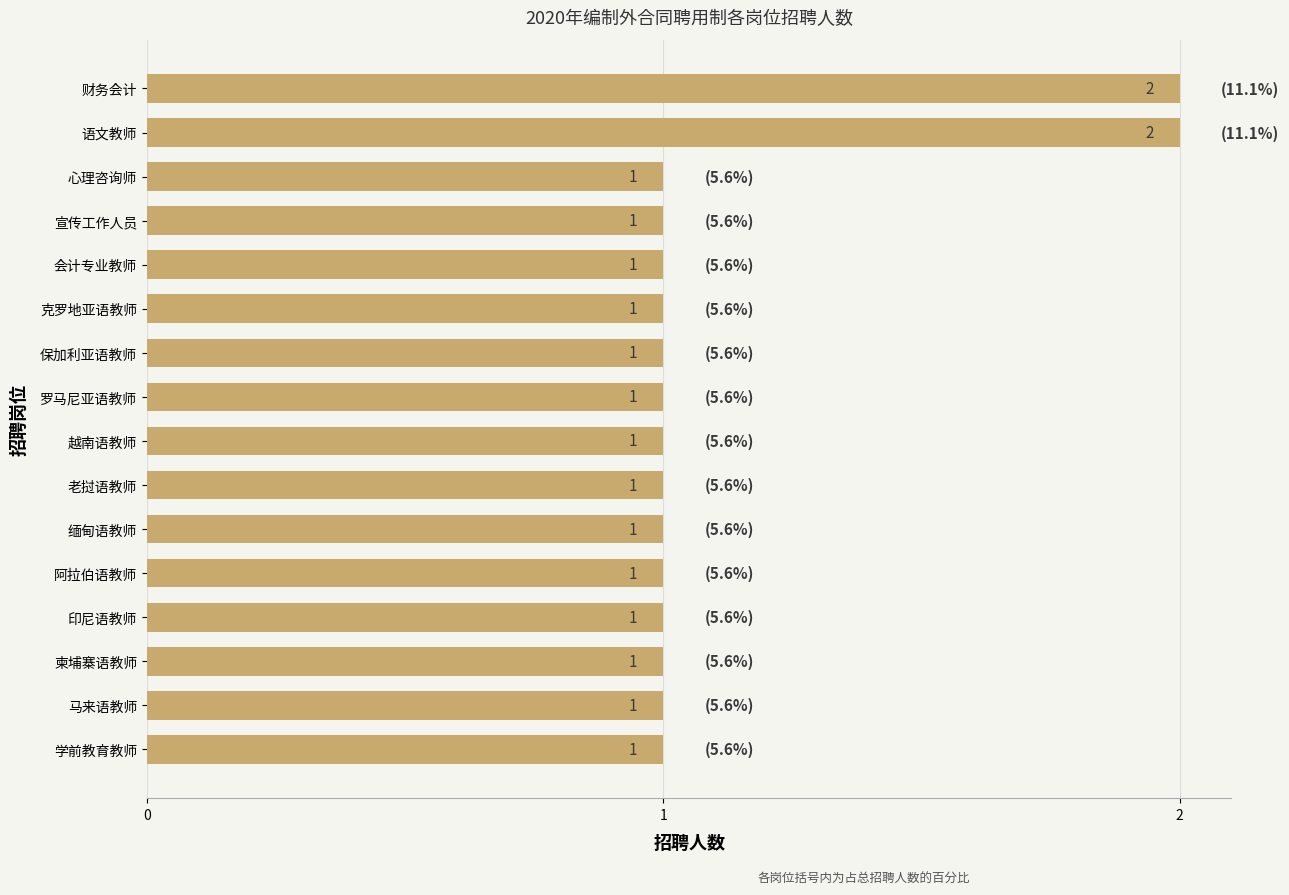

What is the ratio of the value at 柬埔寨语教师 to the value at 心理咨询师?

1.0